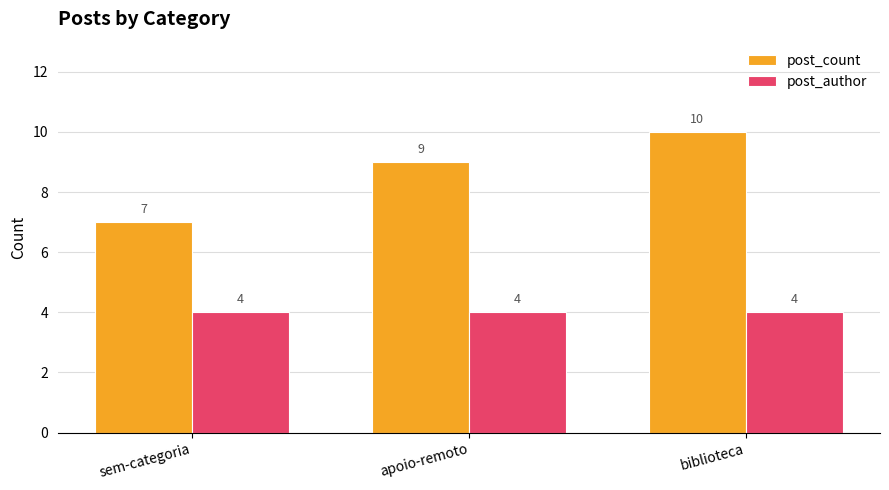

Is the value of post_count at biblioteca greater than the value of post_author at sem-categoria?

Yes